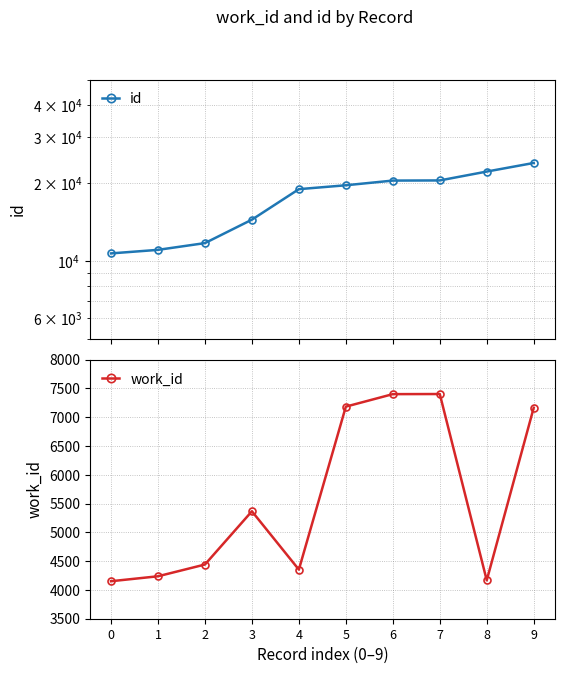

Which category has the highest value in the work_id series?

7